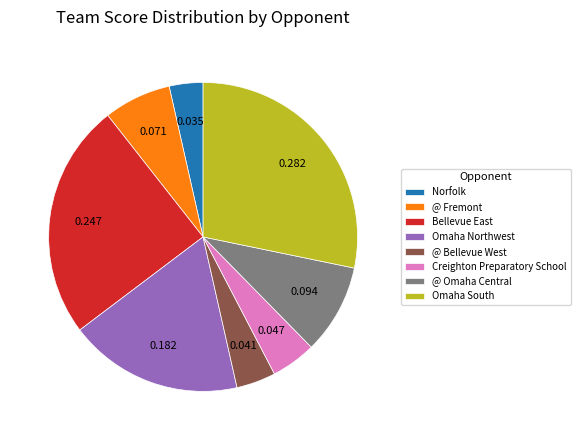

Is the sum of Norfolk and Omaha Northwest greater than half?

No